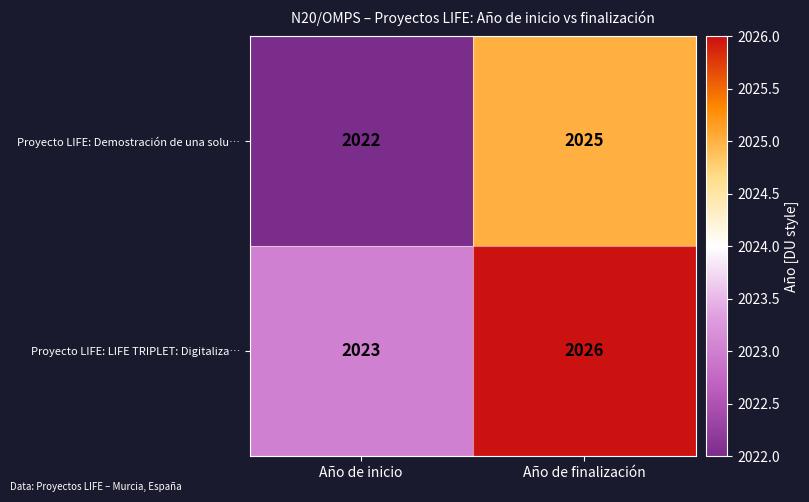

List the series in order of their peak value, highest first.

Proyecto LIFE: LIFE TRIPLET: Digitaliza…, Proyecto LIFE: Demostración de una solu…